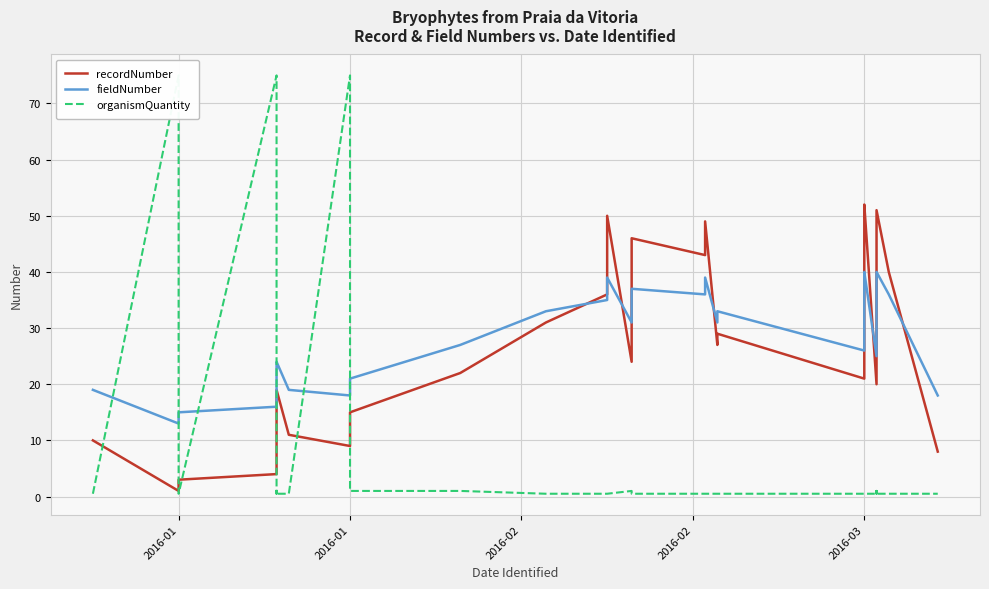

How many values in the fieldNumber series are below 33?

19